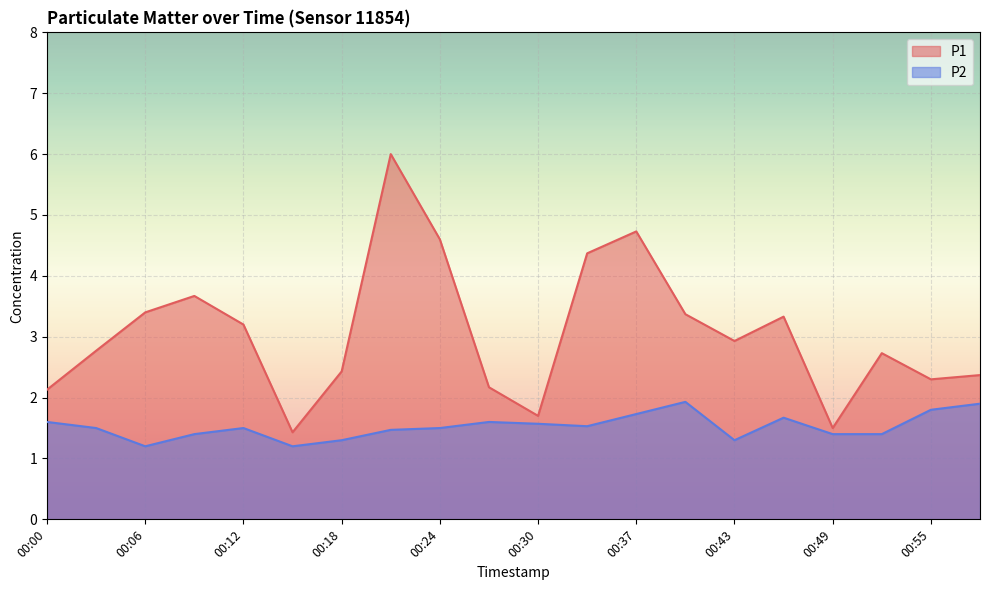

How many interior local peaks does the P2 series have?

4